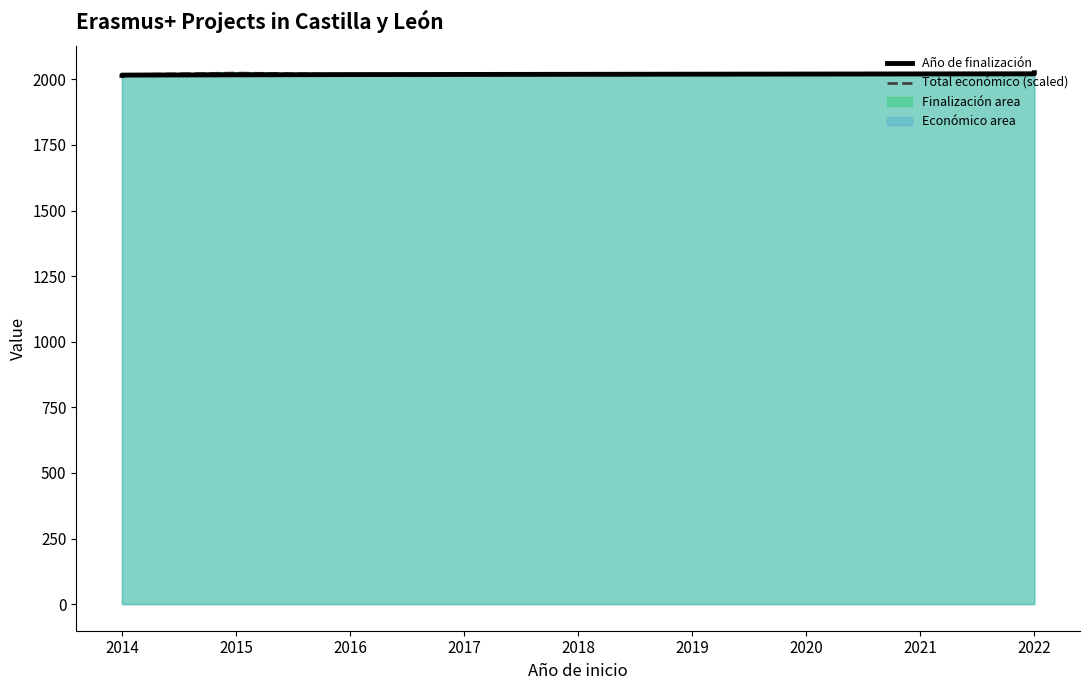

What is the difference between the highest and lowest values at 2014?

1.8